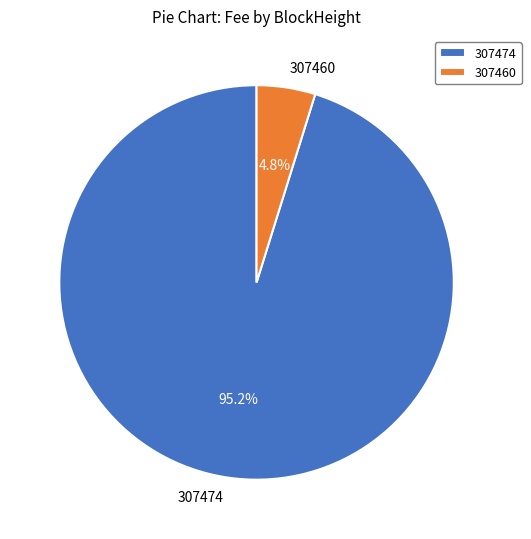

Which category accounts for the majority?

307474